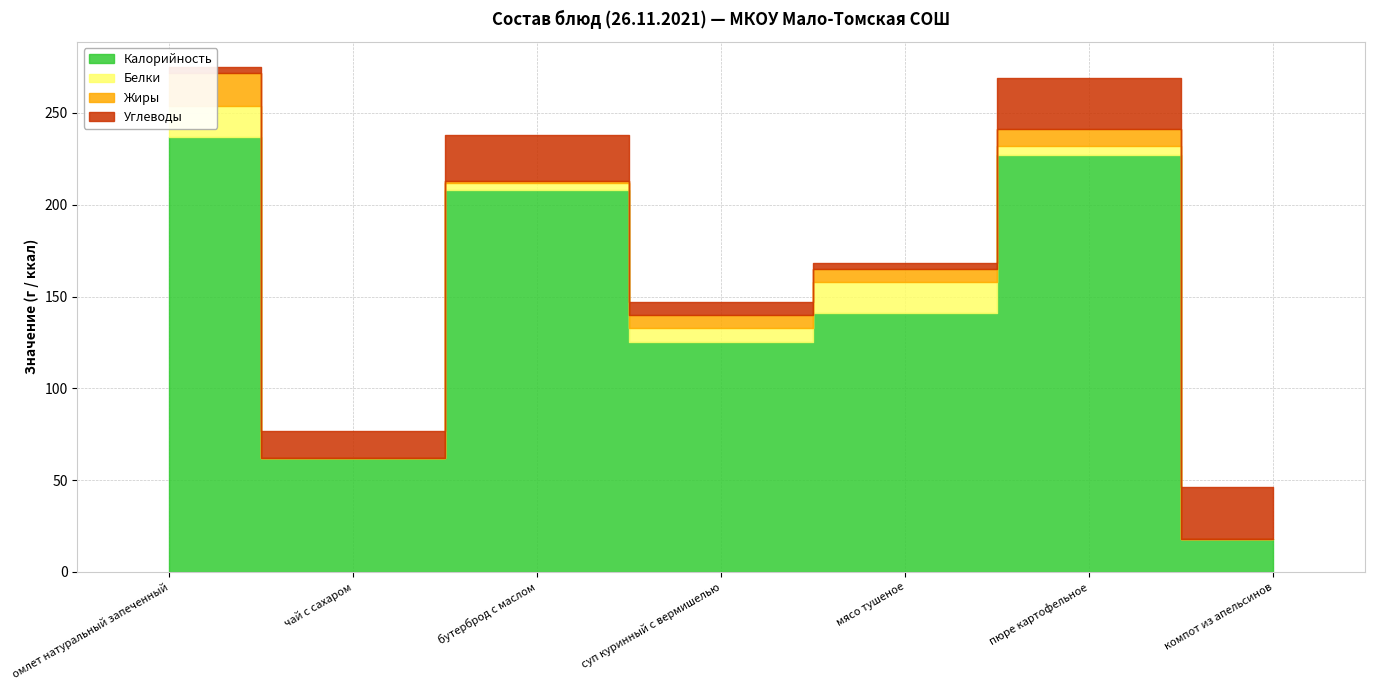

At which label does Жиры reach its minimum?

чай с сахаром